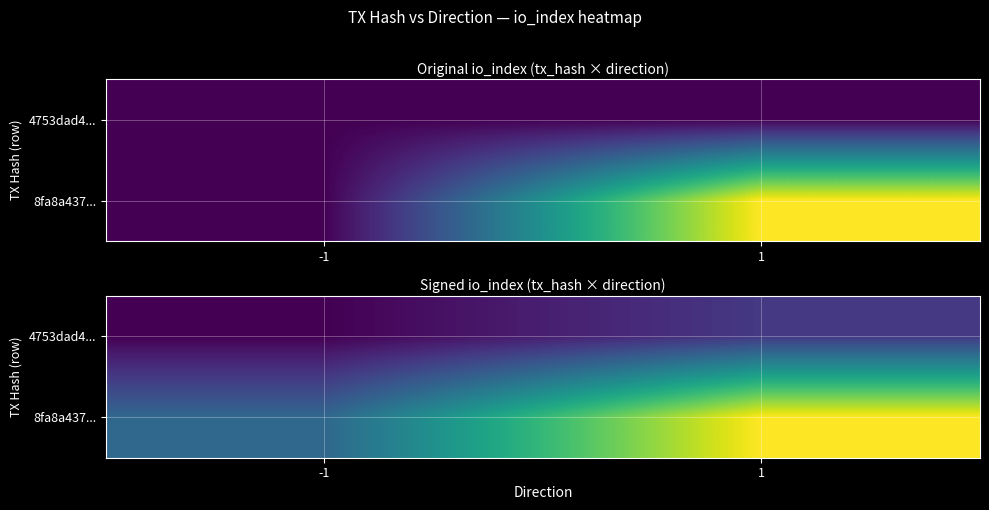

Count the 4753dad4... values in the range -1 to 0.

2